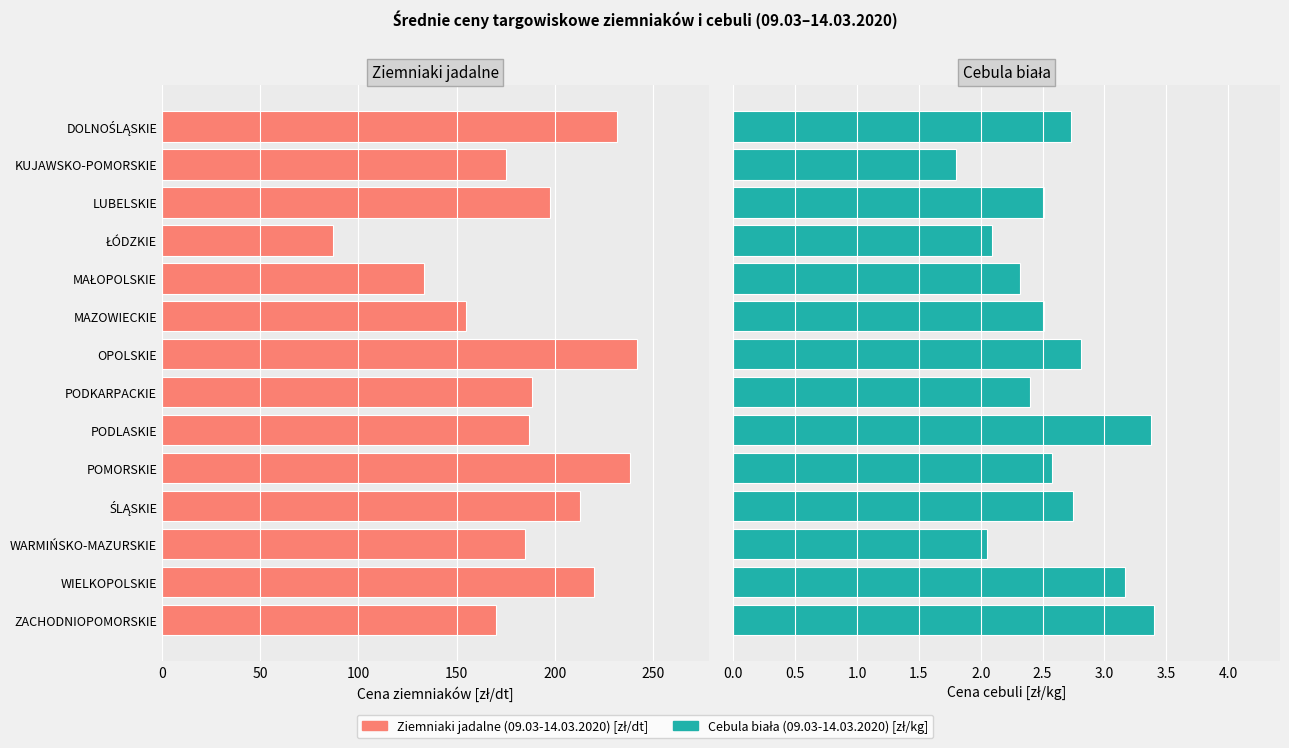

The Ziemniaki jadalne (09.03-14.03.2020) [zł/dt] series shows 242.9 at KUJAWSKO-POMORSKIE. True or false?

False